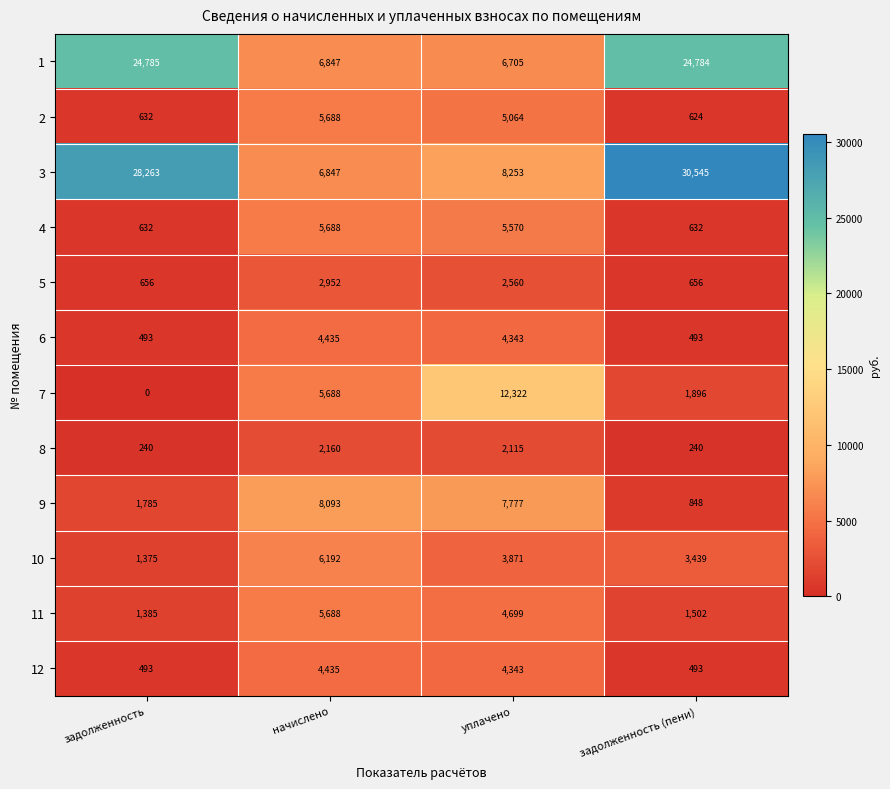

Which series changed the most between начислено and задолженность (пени)?

3